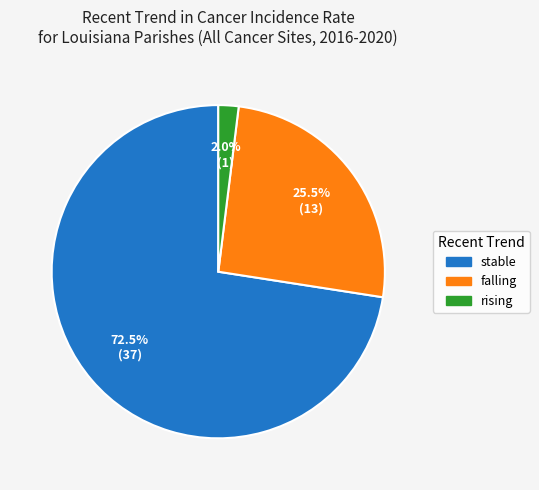

Which slice is the smallest?

rising